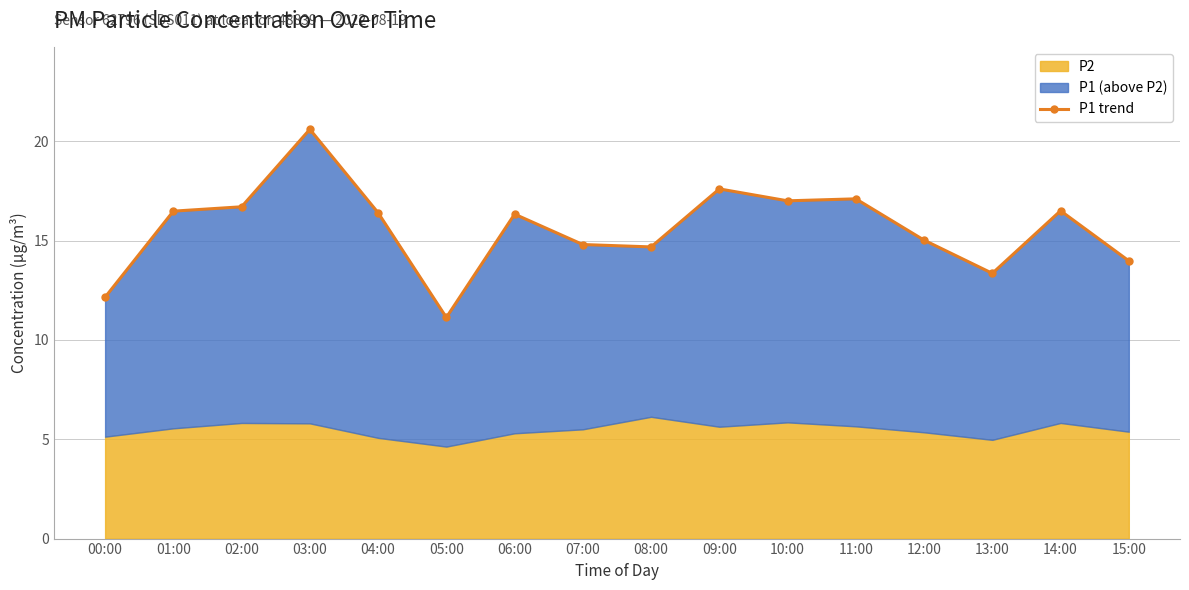

Reading right to left, list all the values displayed in this chart.

15:00=14.0	14:00=16.5	13:00=13.3	12:00=15.0	11:00=17.1	10:00=17.0	09:00=17.6	08:00=14.7	07:00=14.8	06:00=16.3	05:00=11.1	04:00=16.4	03:00=20.6	02:00=16.7	01:00=16.5	00:00=12.2